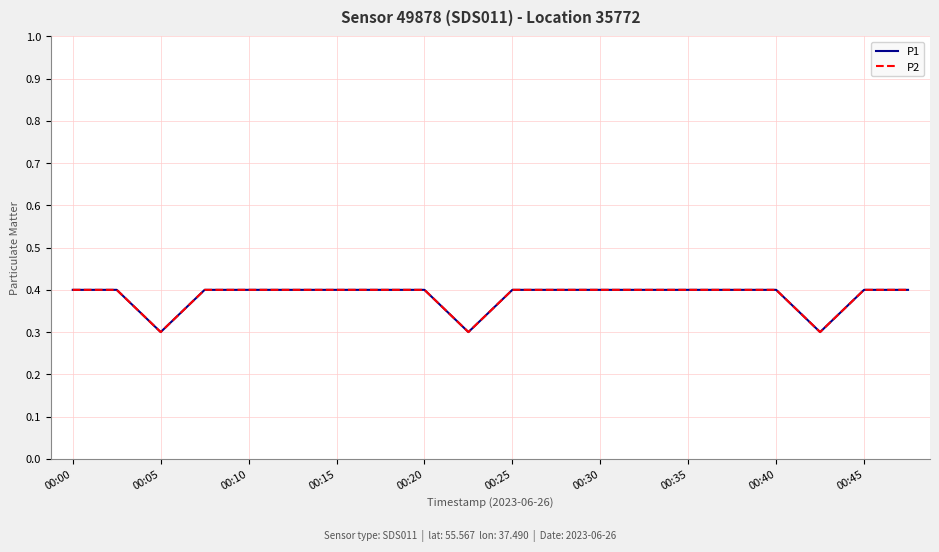

Does the chart display data point markers on the line(s)?

No